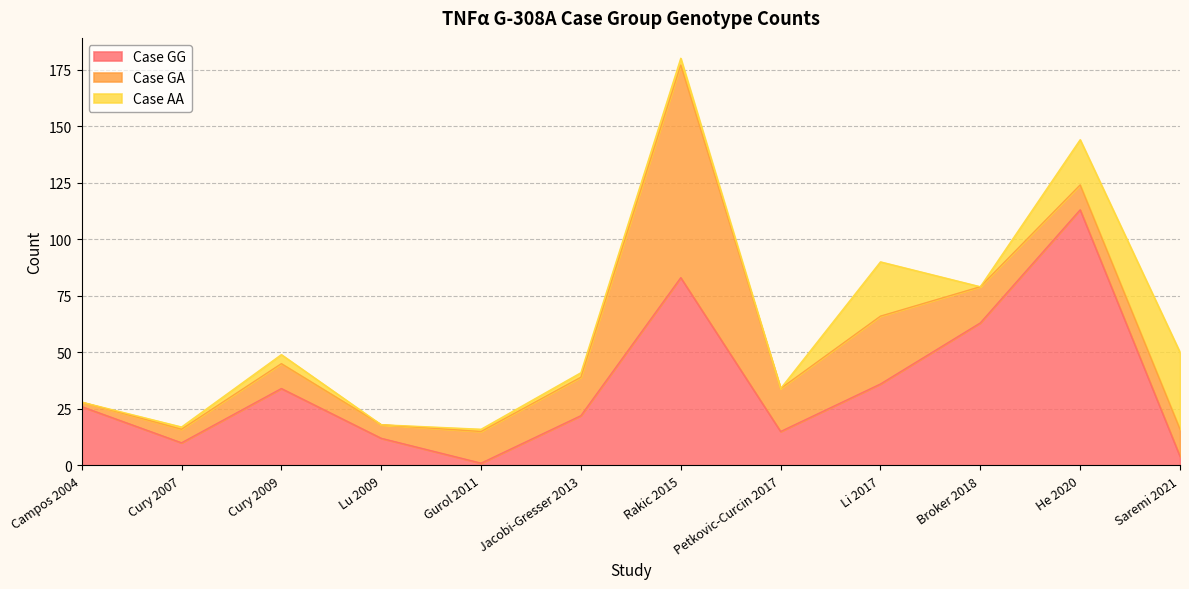

How many times do Case AA and Case GA cross each other?

1